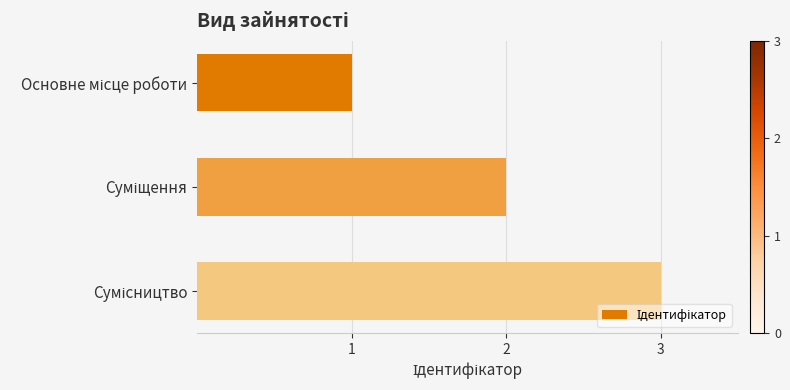

What is the minimum value shown in the chart?

1